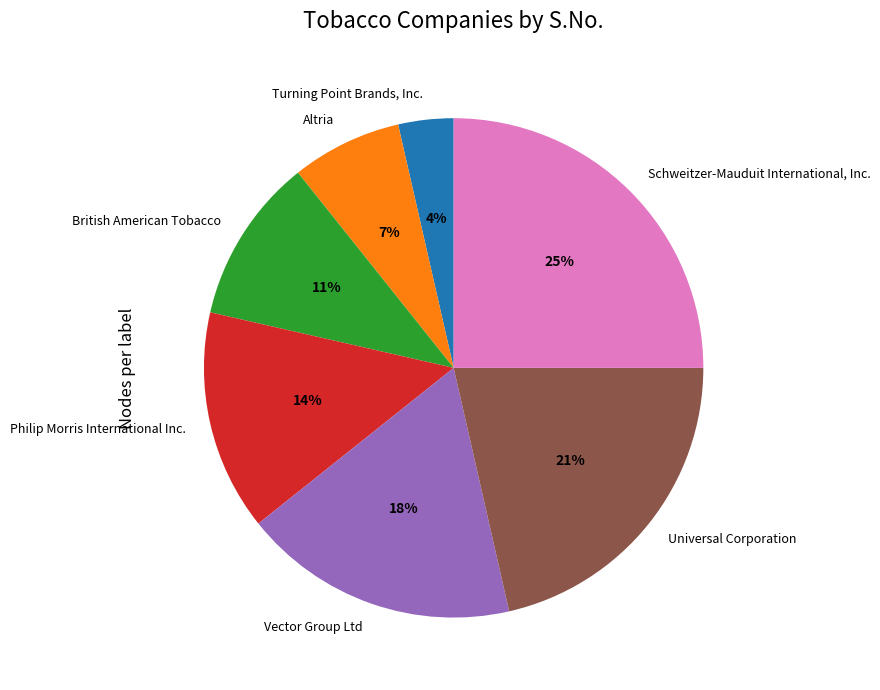

Is it true that Schweitzer-Mauduit International, Inc. is 31% of the pie?

False